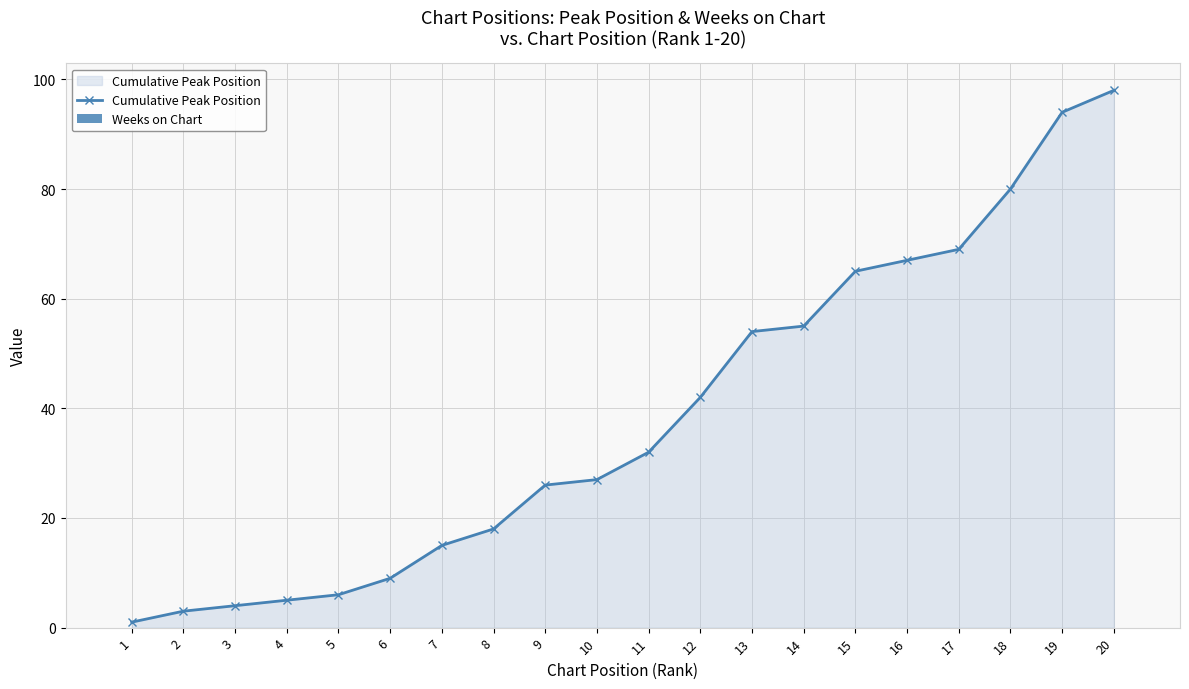

Is it true that the value at 9 is 26?

True